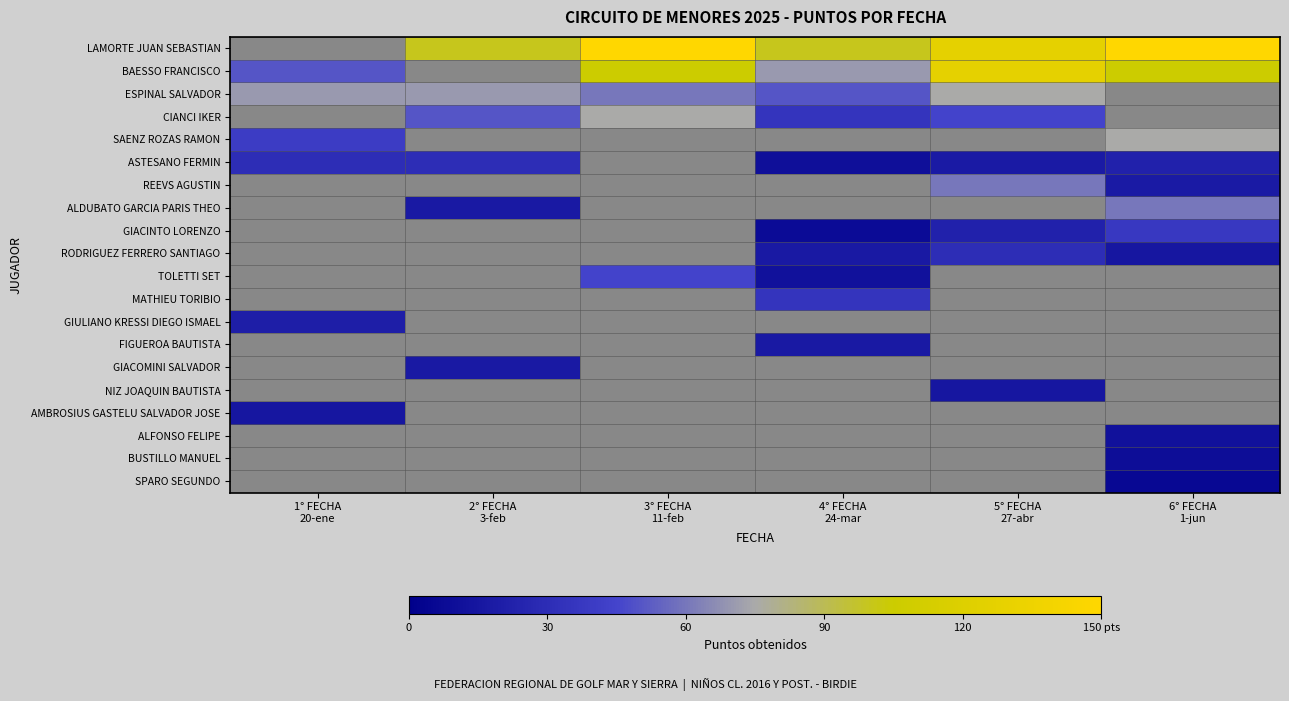

Which category has the lowest value in the ESPINAL SALVADOR series?

4° FECHA 24-mar